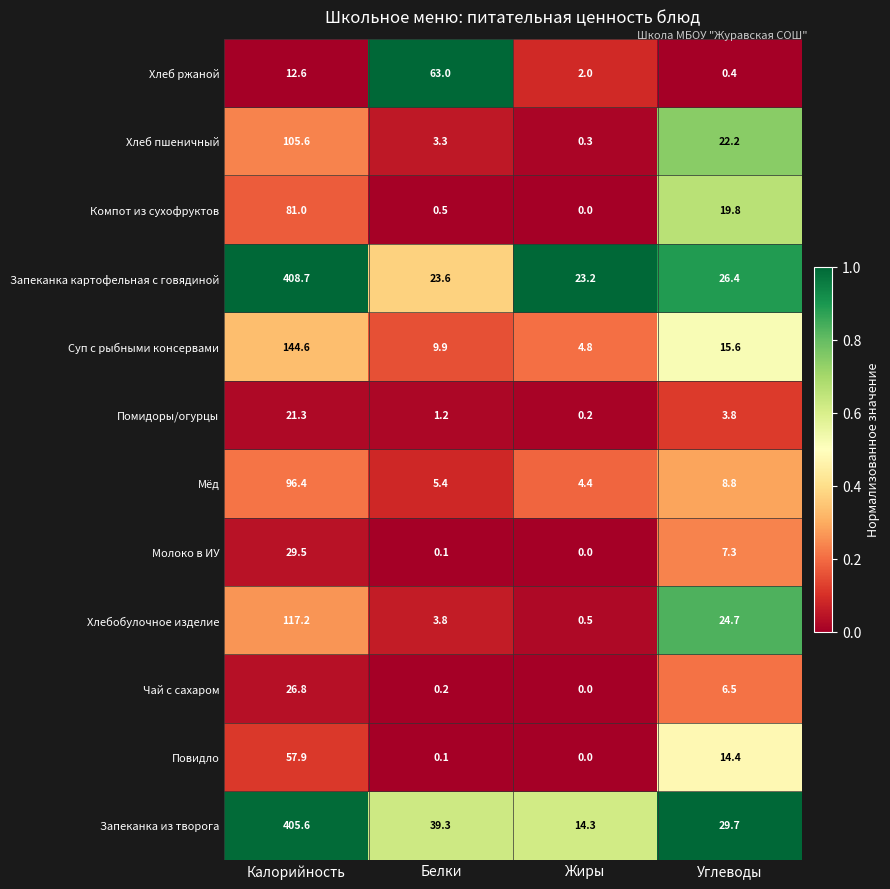

Read the Повидло value at Углеводы.

14.4